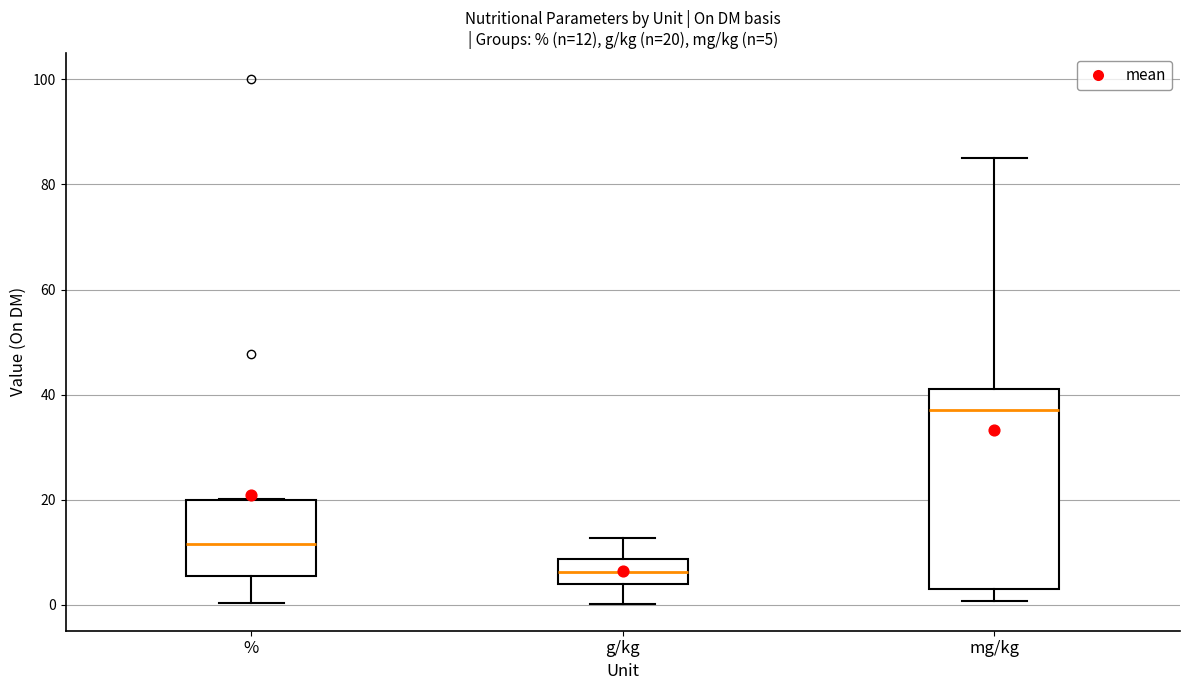

Comparing the boxes themselves (not the whiskers), which one is the tallest?

mg/kg